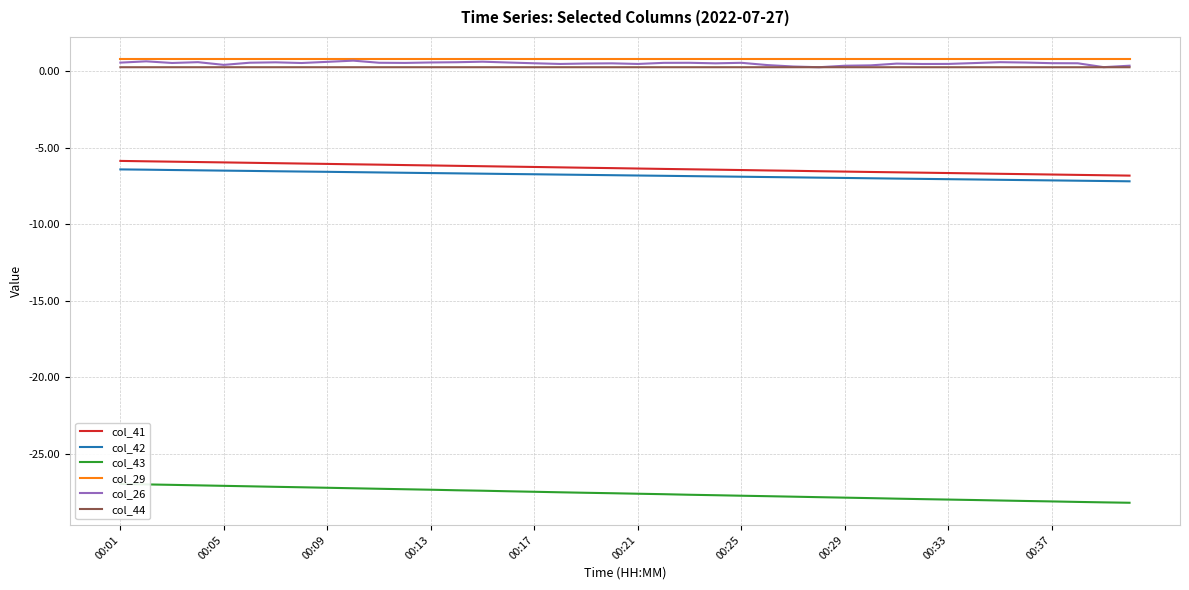

True or false: col_26 has a value of 0.5 at 19.

True